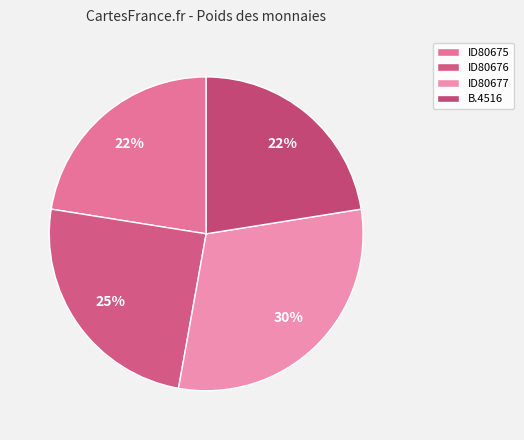

How much of the chart is everything except ID80676?

75.3%